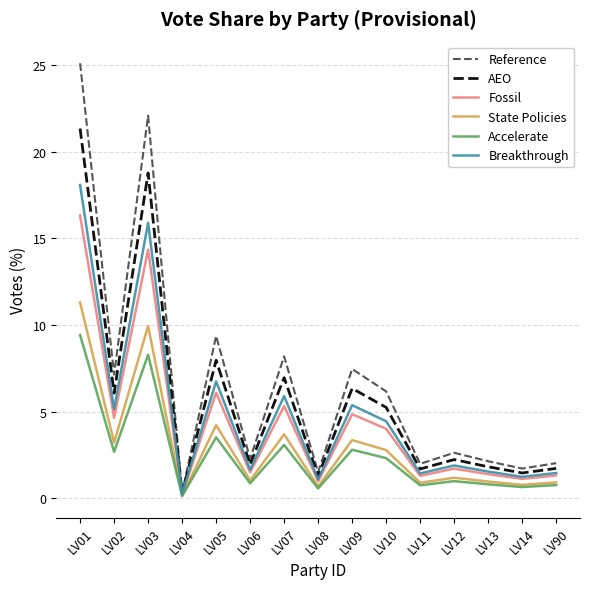

Where is AEO nearest to the value 10?

LV05